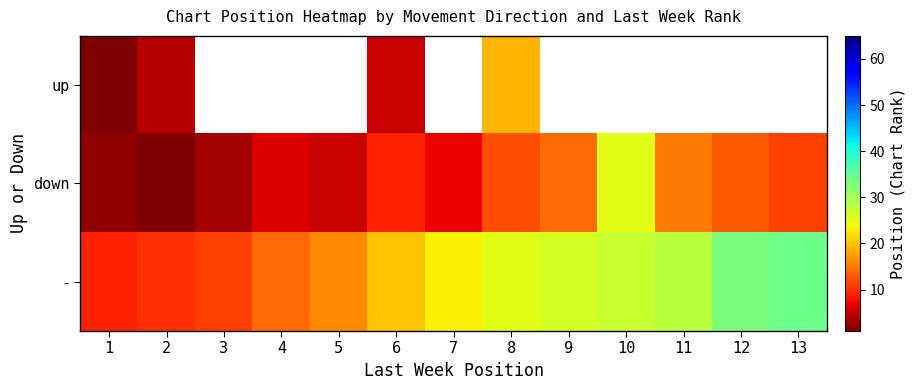

At which category is the sum across all series the highest?

8